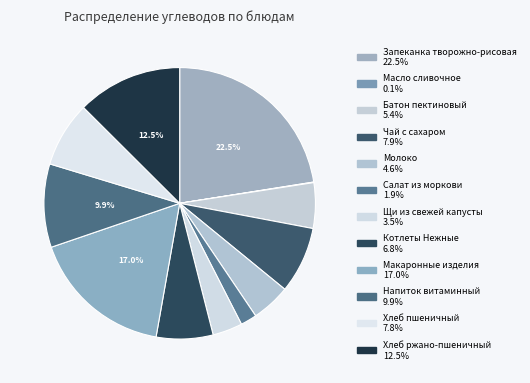

Which slice is the largest?

Запеканка творожно-рисовая